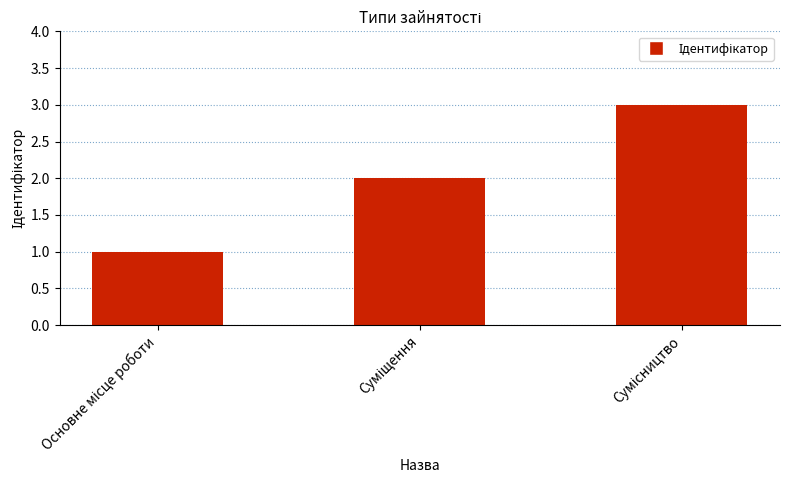

Are the bars grouped side by side (vs. stacked)?

No